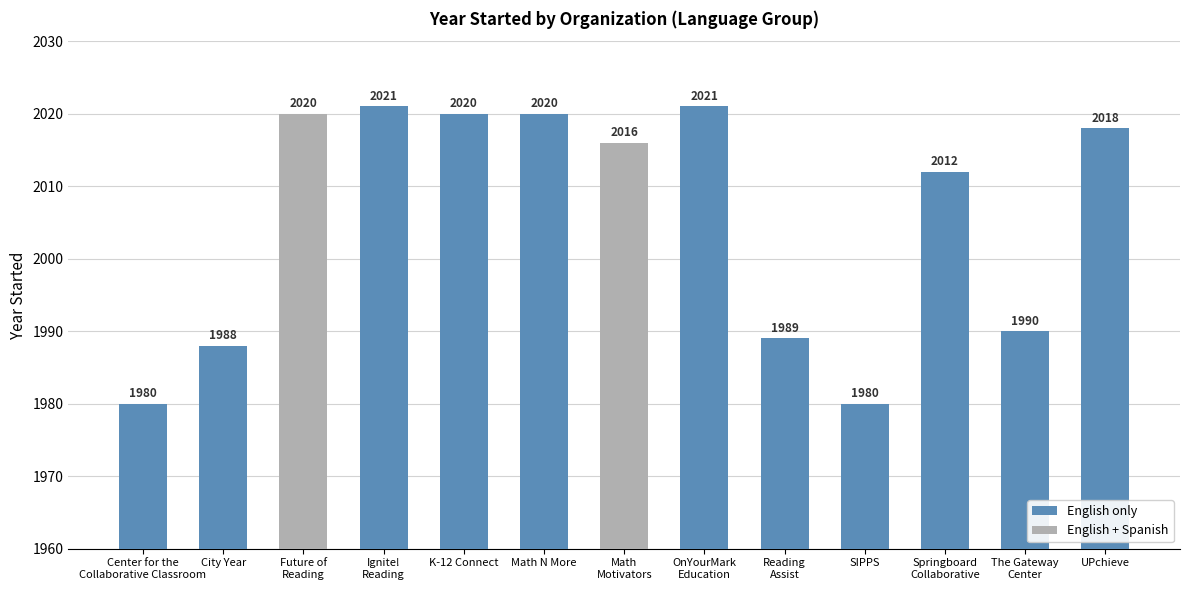

List the labels in order of value, smallest first.

Center for the
Collaborative Classroom, SIPPS, City Year, Reading
Assist, The Gateway
Center, Springboard
Collaborative, Math
Motivators, UPchieve, Future of
Reading, K-12 Connect, Math N More, Ignite!
Reading, OnYourMark
Education